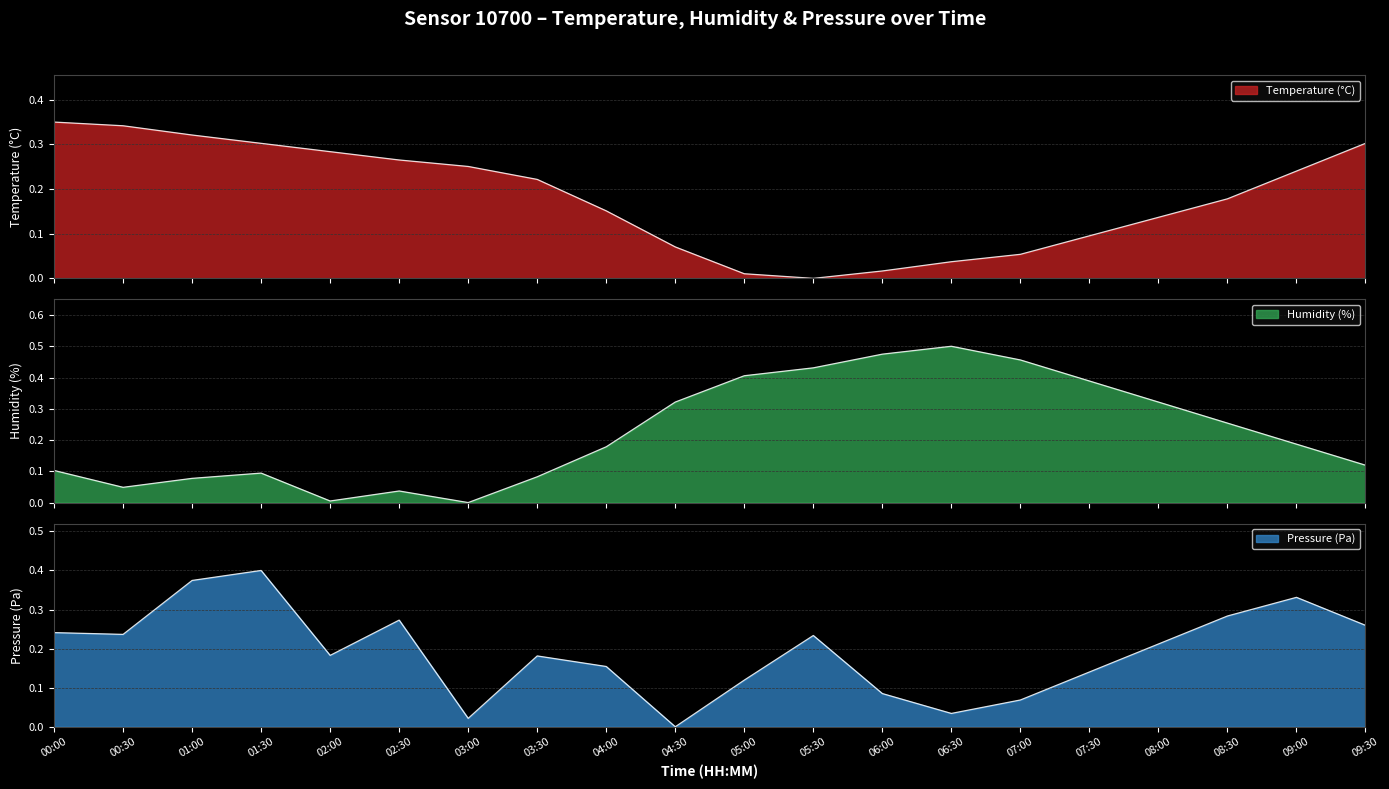

Rank the categories by pressure_norm value from lowest to highest.

04:30, 03:00, 06:30, 07:00, 06:00, 05:00, 07:30, 04:00, 03:30, 02:00, 08:00, 05:30, 00:30, 00:00, 09:30, 02:30, 08:30, 09:00, 01:00, 01:30